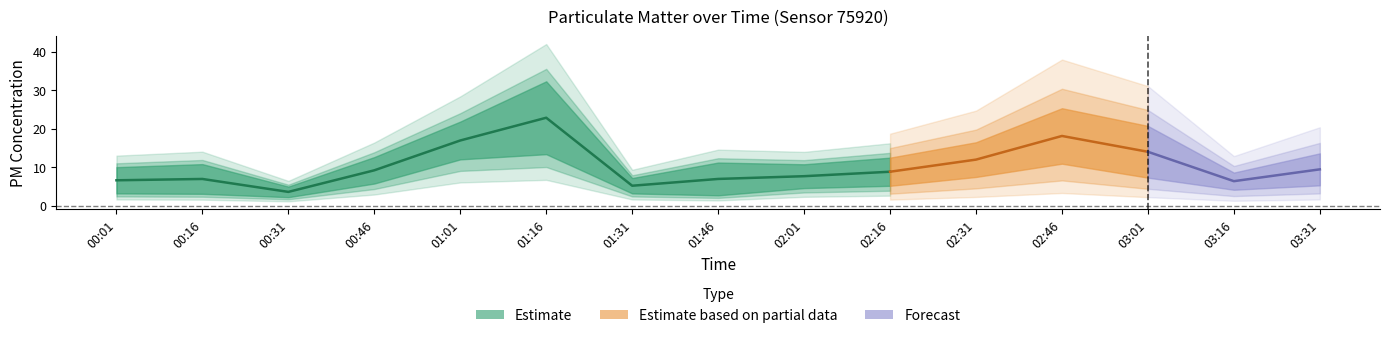

What is the label of the 4th point from the right?

02:46